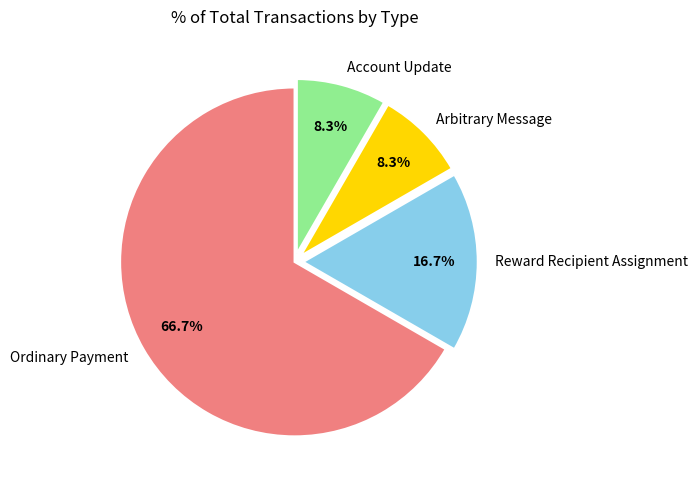

What is the ratio of the value at Ordinary Payment to the value at Arbitrary Message?

8.0